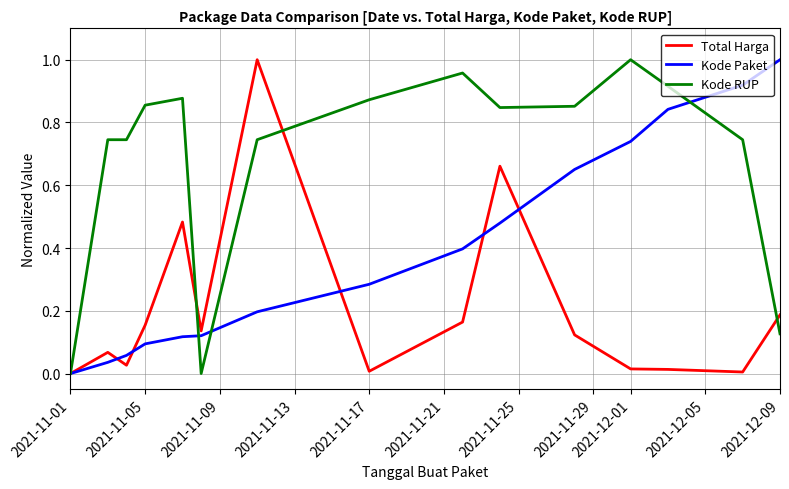

Which series has the largest total across all categories?

Kode RUP